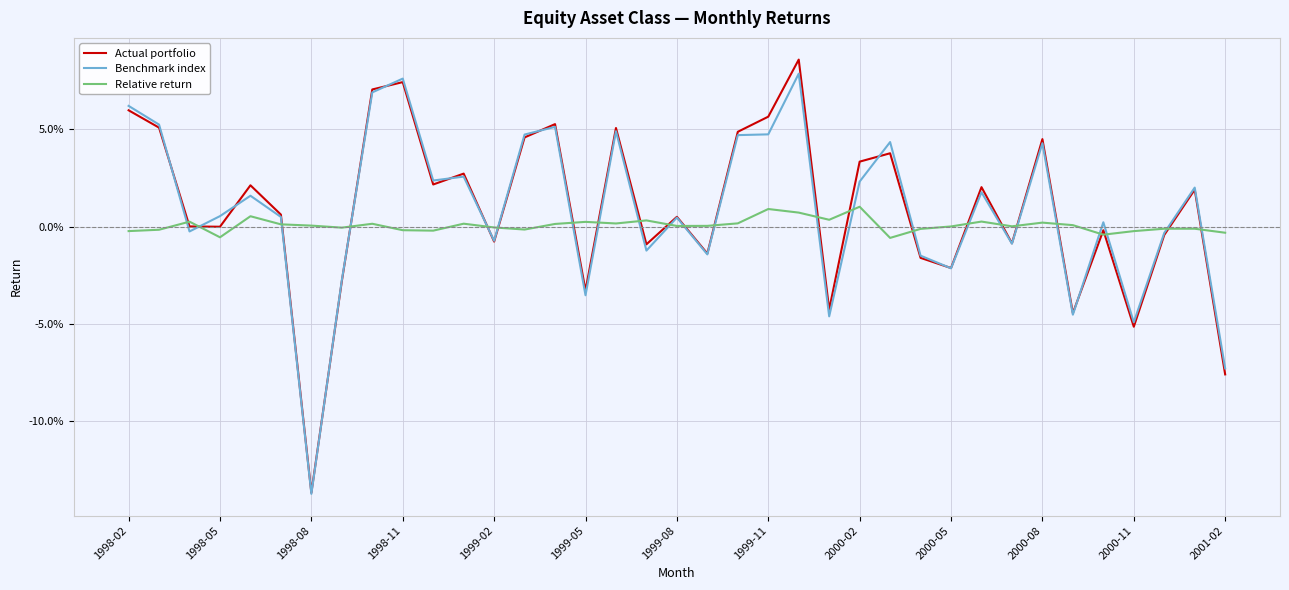

How many interior local valleys does the Actual portfolio series have?

12